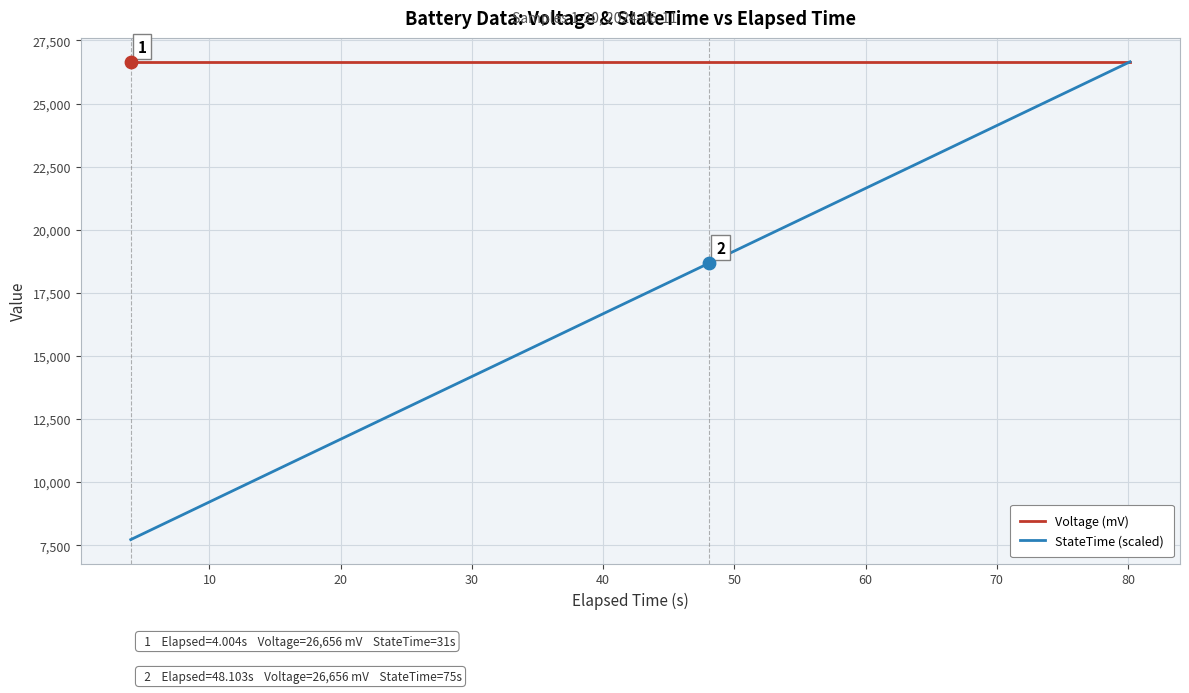

What is the smallest value displayed?

7722.8